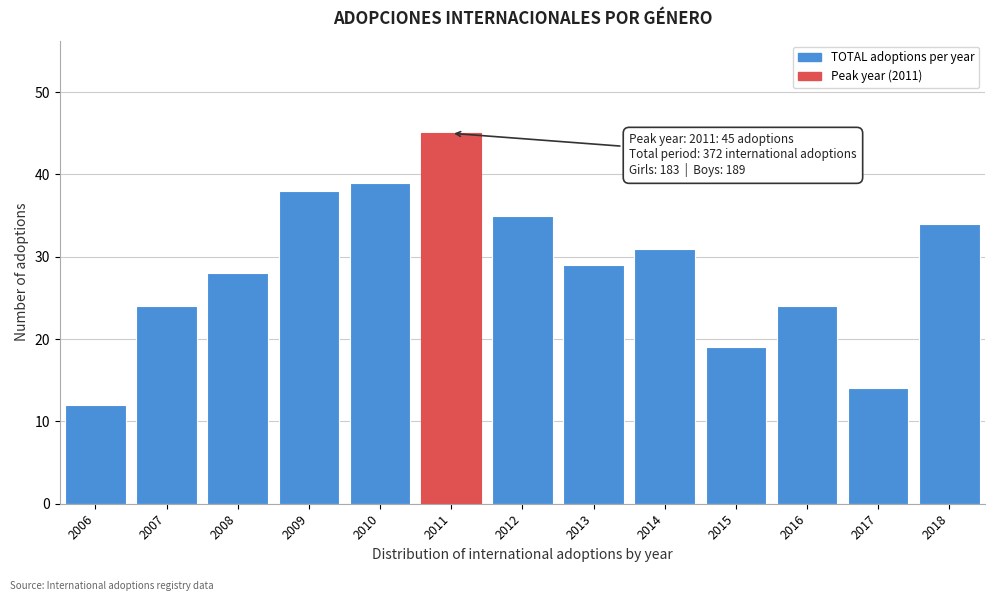

Reading left to right, transcribe all the data shown in this chart.

2006=12	2007=24	2008=28	2009=38	2010=39	2011=45	2012=35	2013=29	2014=31	2015=19	2016=24	2017=14	2018=34